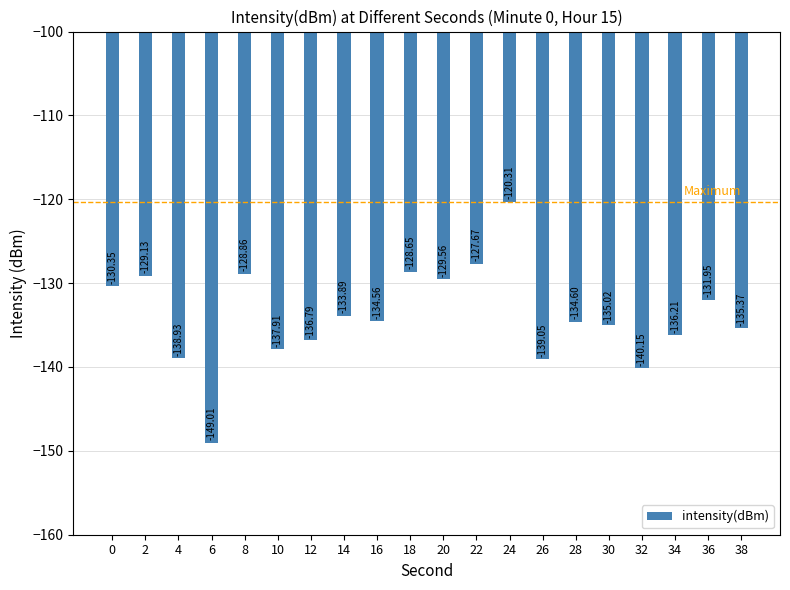

Rank the categories by value from lowest to highest.

6, 32, 26, 4, 10, 12, 34, 38, 30, 28, 16, 14, 36, 0, 20, 2, 8, 18, 22, 24